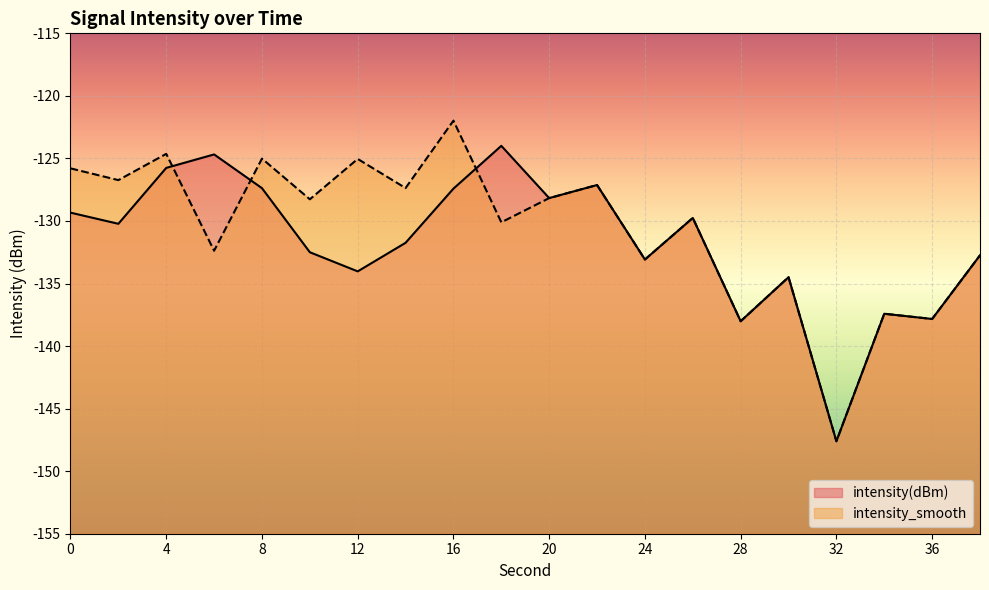

The value of intensity(dBm) at 38 is -132.7. True or false?

True